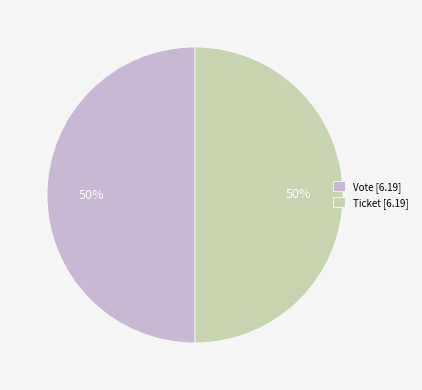

True or false: Vote [6.19] accounts for 59% of the total.

False